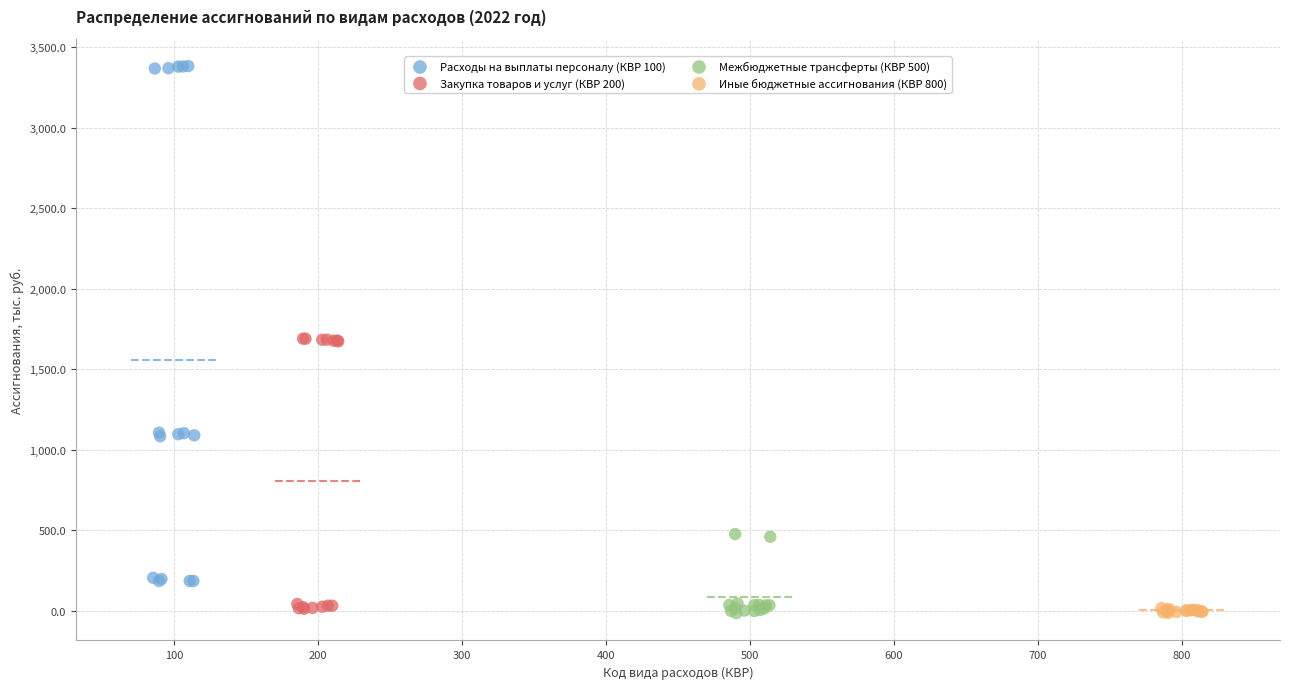

Which series contains the highest Y value?

Расходы на выплаты персоналу (КВР 100)